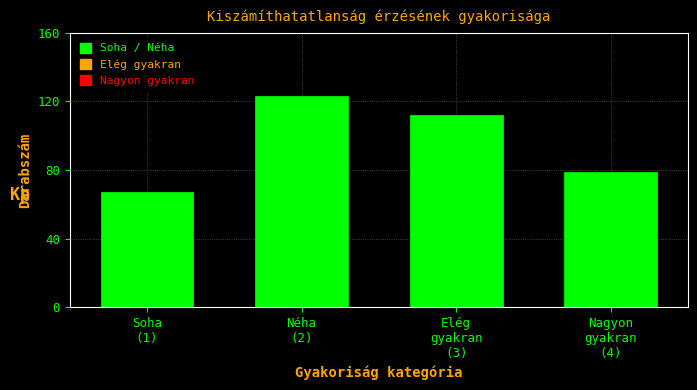

Reading left to right, list all the values displayed in this chart.

67	123	112	79